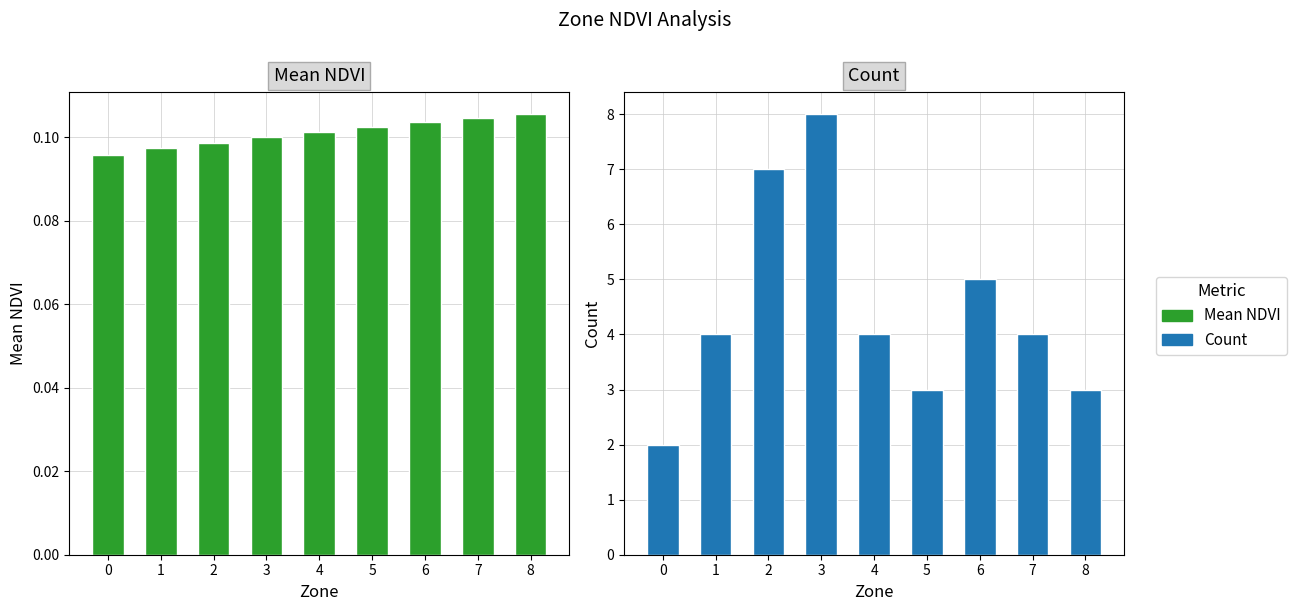

The value of Count at 8 is 3.0. True or false?

True